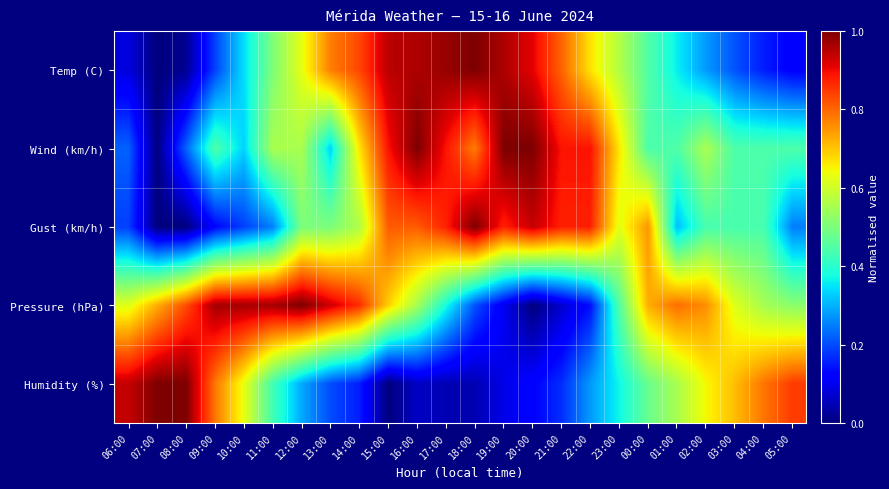

Rank the series at 17:00 from lowest to highest value.

Humidity (%), Pressure (hPa), Gust (km/h), Wind (km/h), Temp (C)